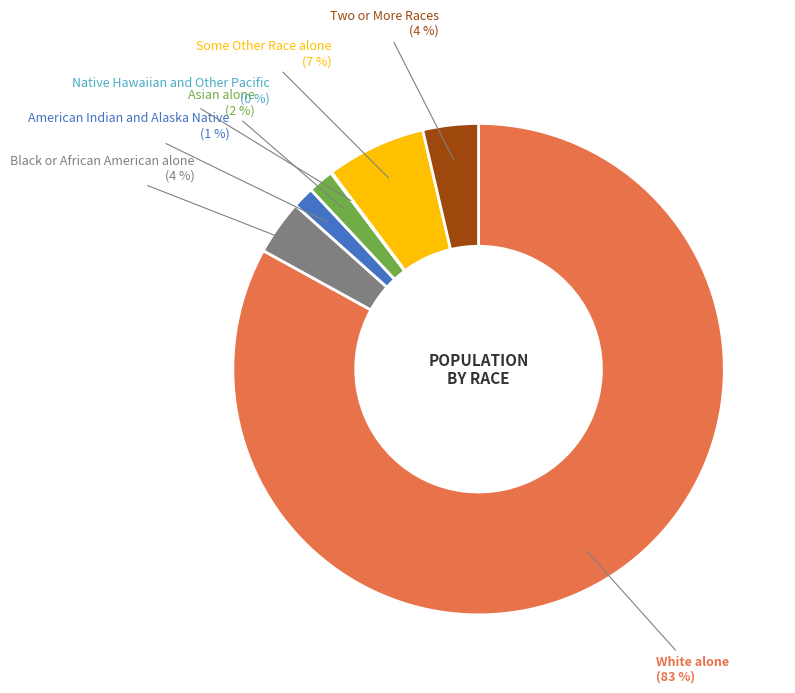

Is there a majority slice in this chart?

Yes